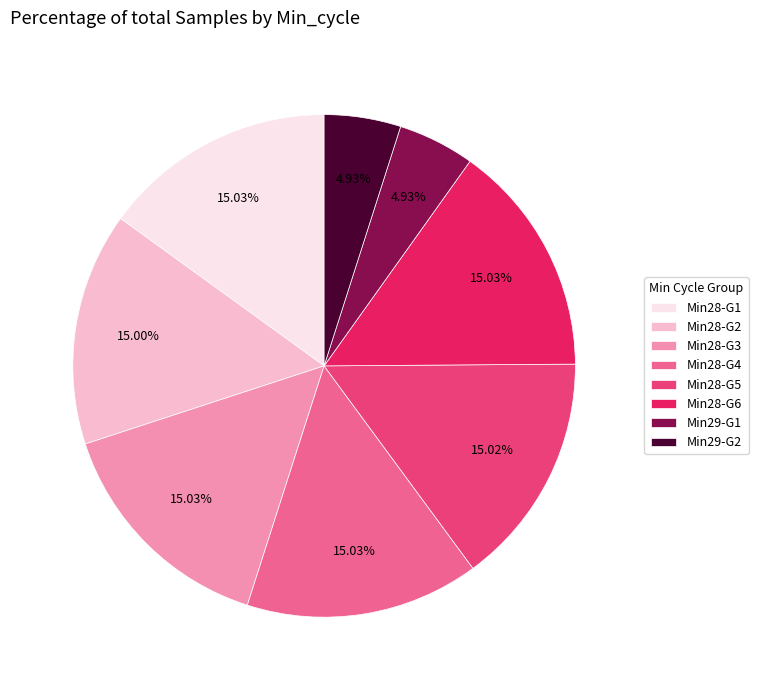

Count the number of slices in the pie.

8